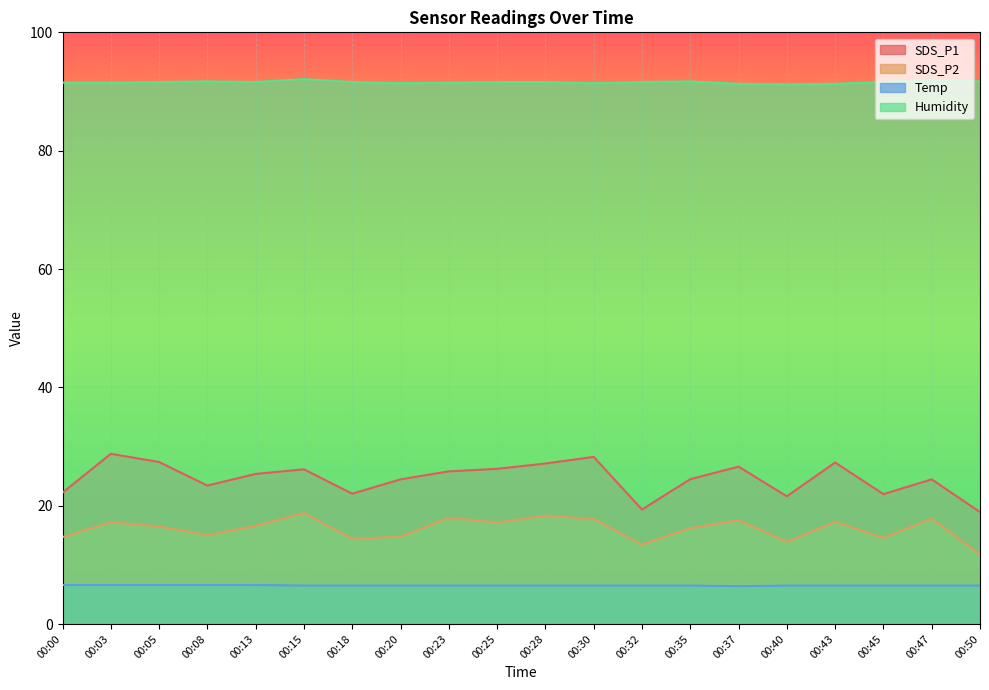

Which series has the largest range (max minus min)?

SDS_P1